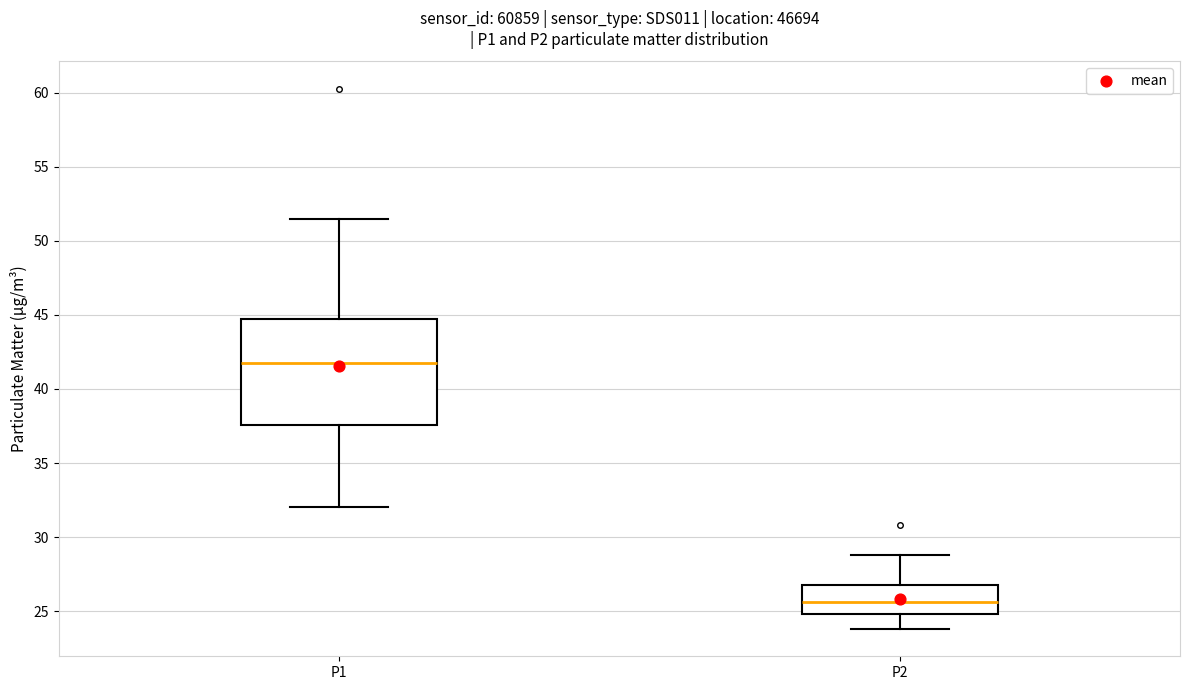

Which box's median line is the lowest?

P2